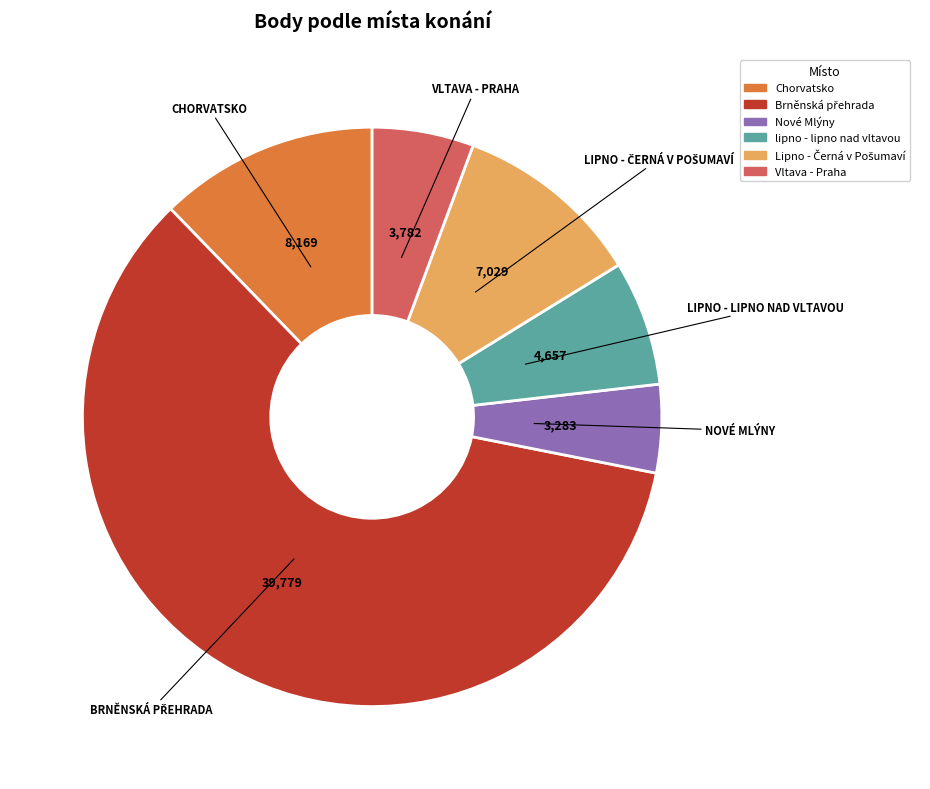

Does any single category account for the majority?

Yes